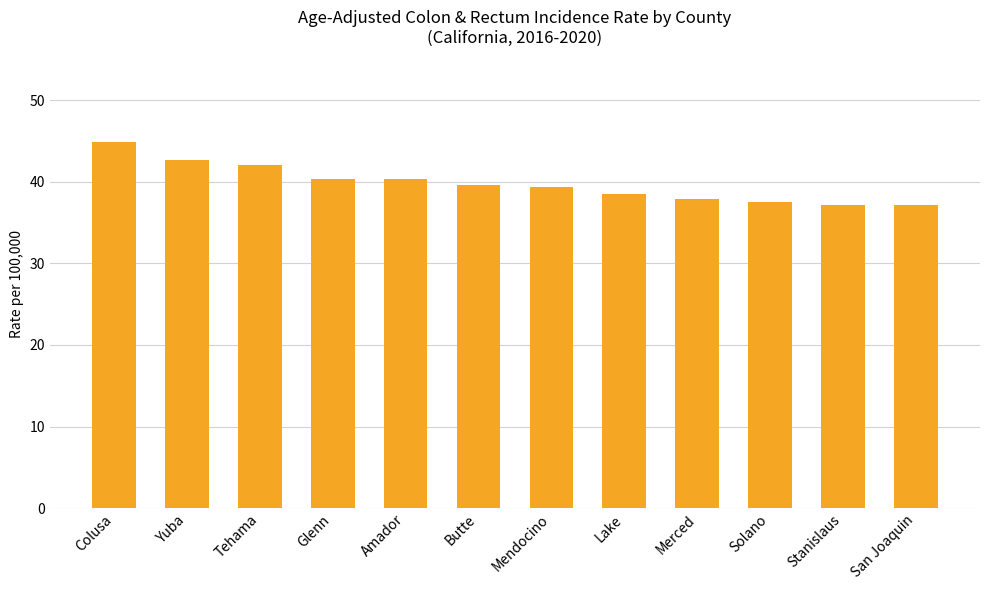

What is the sum of all values?

477.4